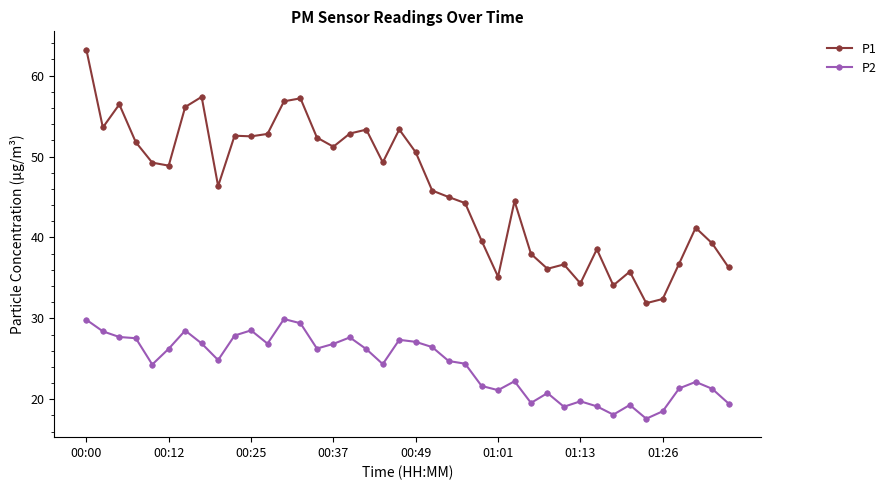

What are all the series names shown in the legend?

P1, P2